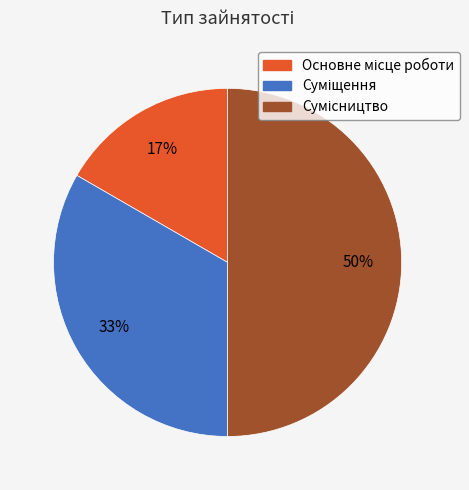

To the nearest percent, what is the average slice percentage?

33%